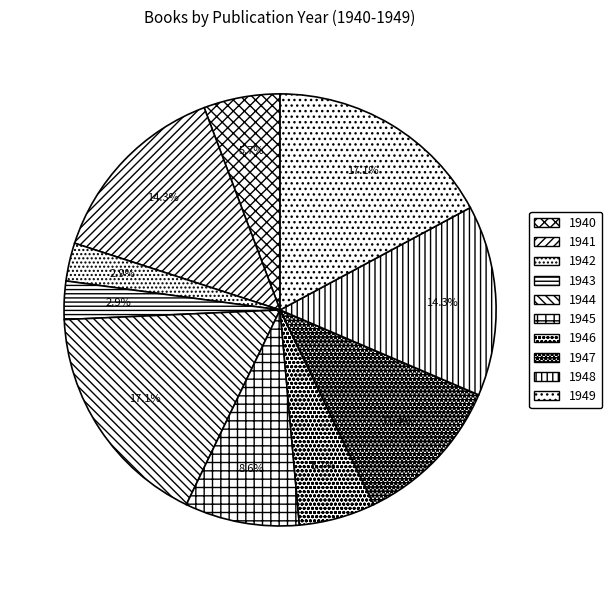

To the nearest percent, what is the combined percentage of 1942 and 1943?

6%